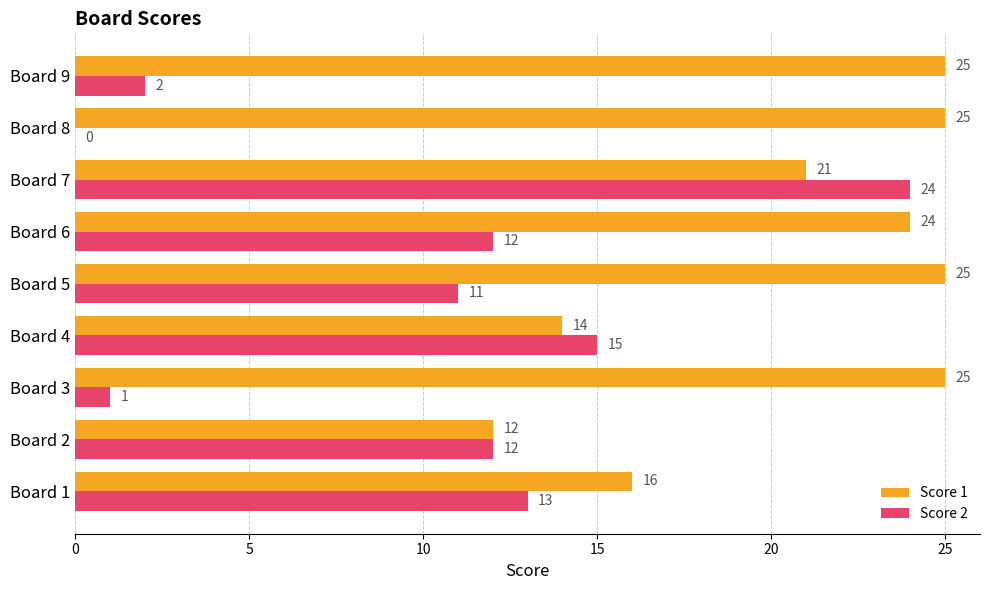

What is the highest value of the Score 1 series?

25